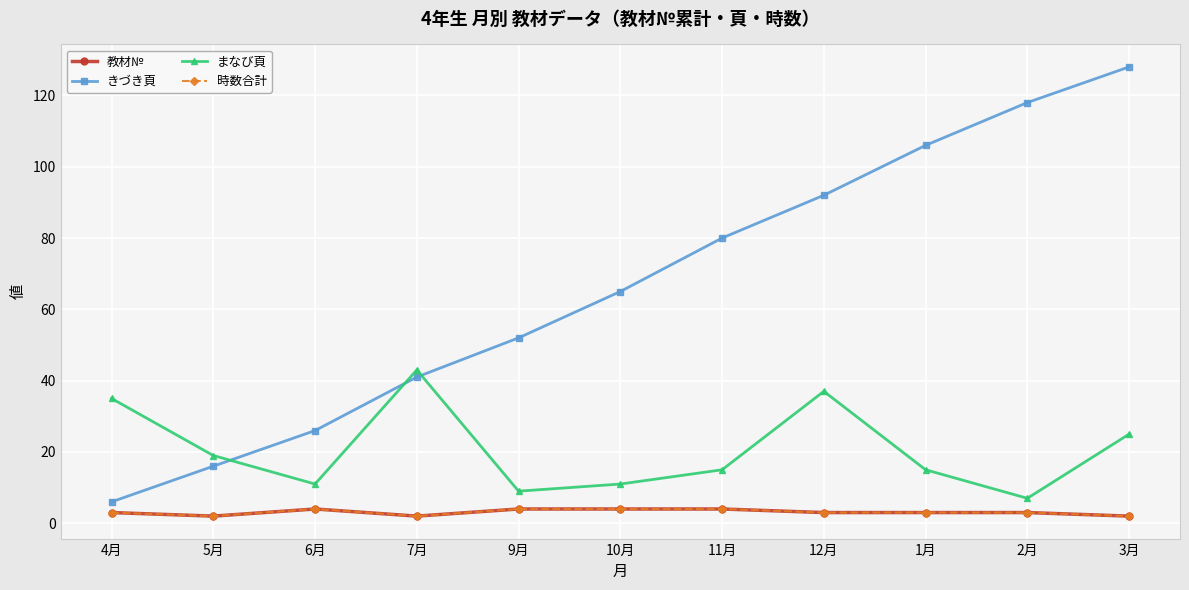

Is it true that 時数合計 equals 5 at 1月?

False